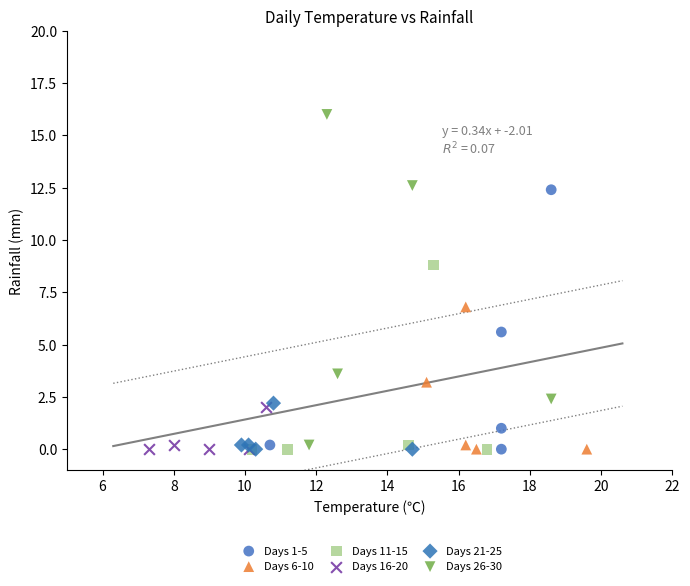

Which series has the widest spread of Y values?

Days 26-30